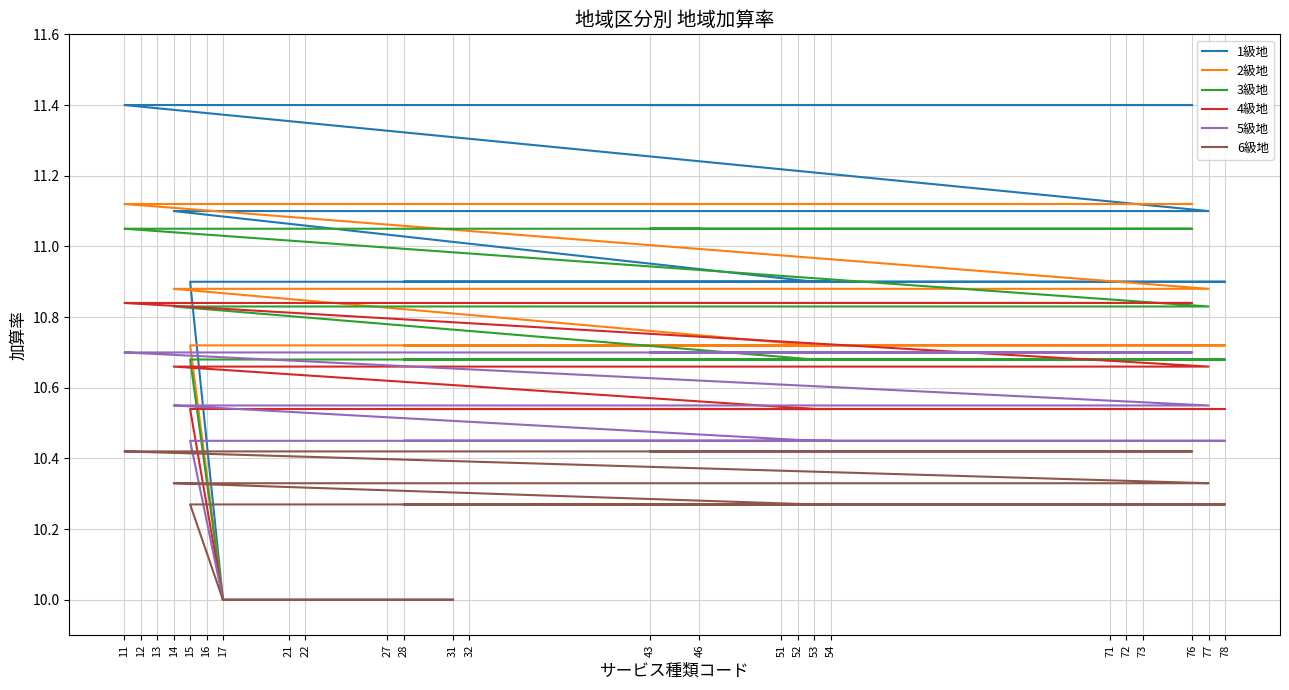

What is the sum of all 3級地 values?

269.1